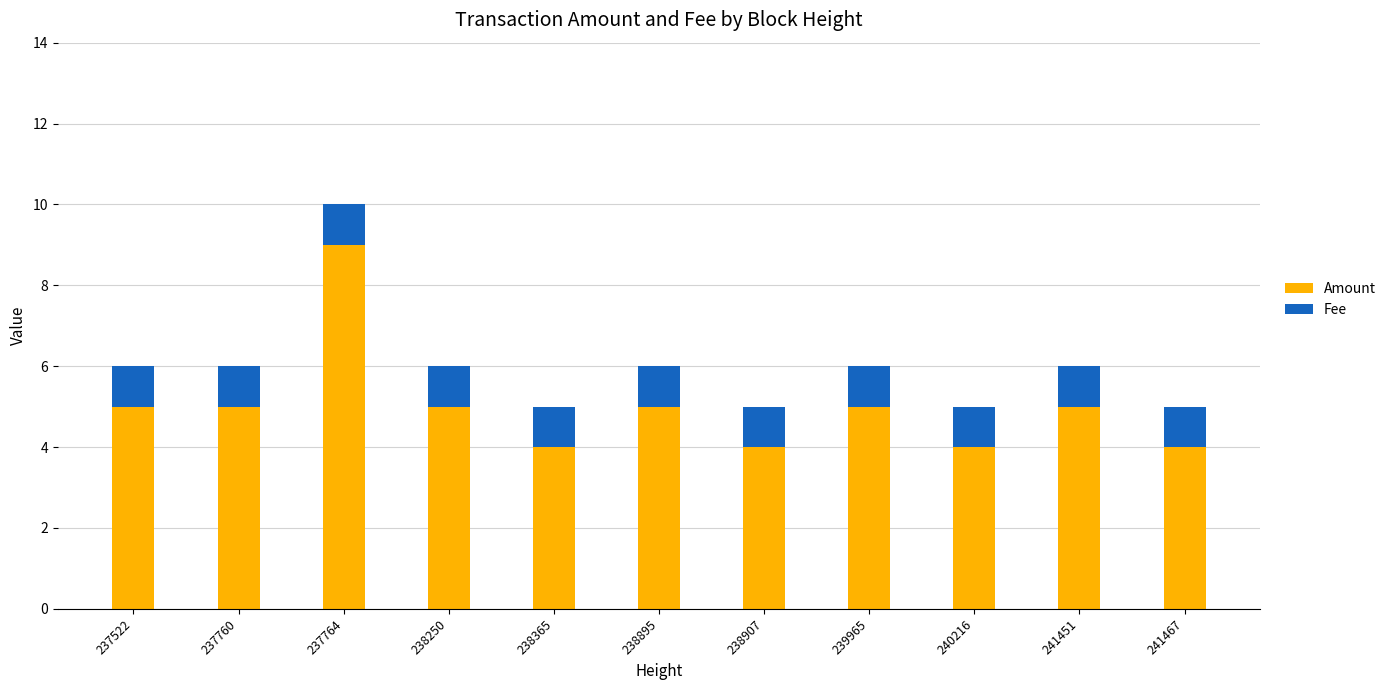

The Amount series shows 5 at 239965. True or false?

True